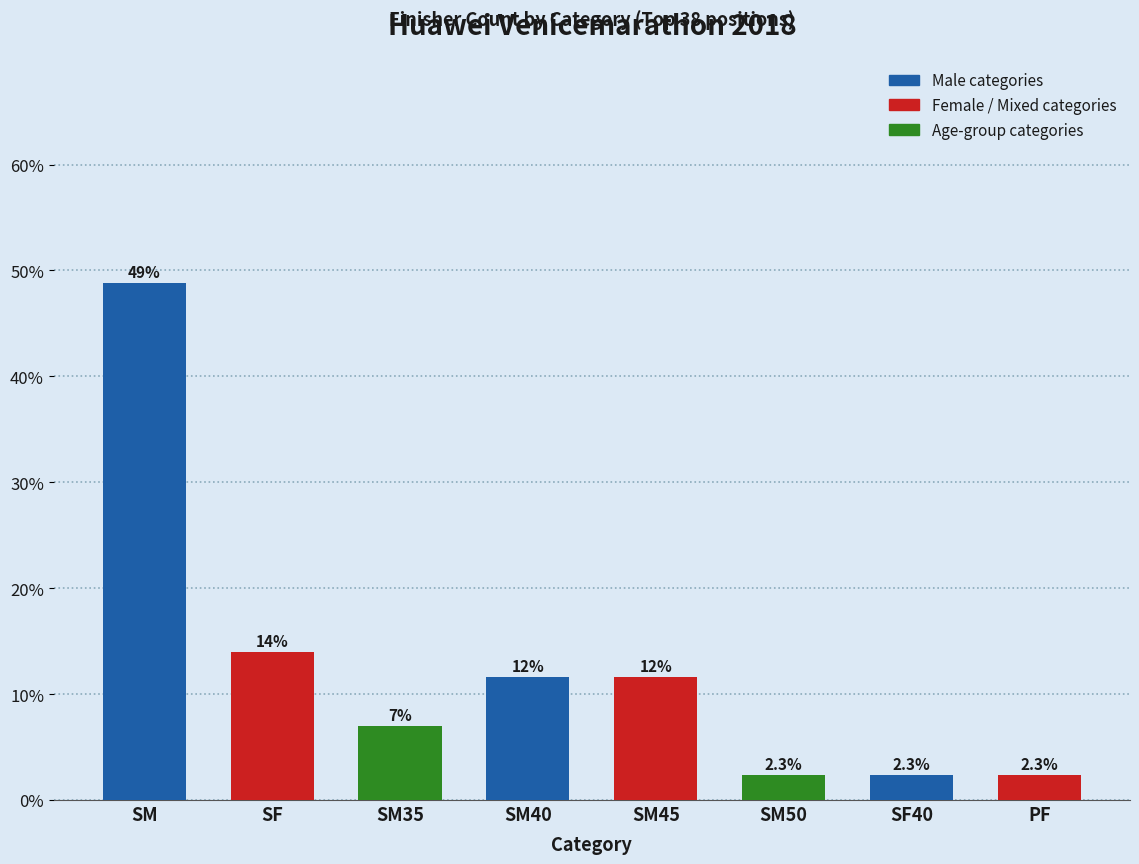

Approximately how many times larger is the value at SM compared to PF?

21.0